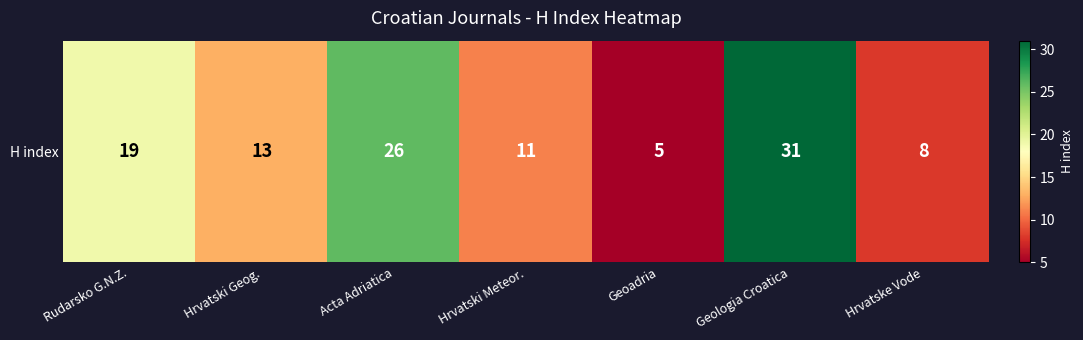

What is the ratio of the value at Hrvatski Meteor. to the value at Hrvatske Vode?

1.4